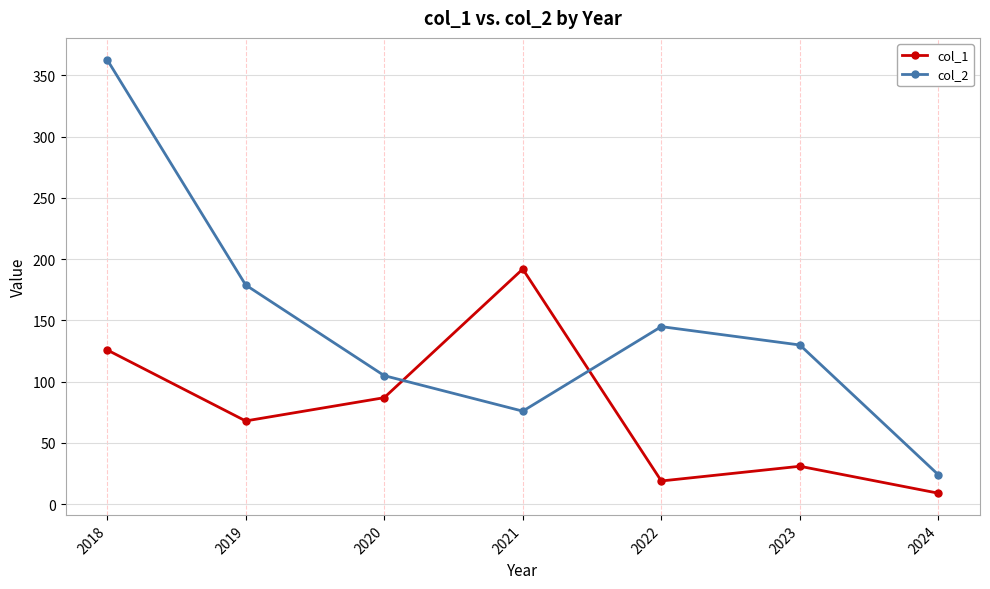

How many times do col_1 and col_2 cross each other?

2